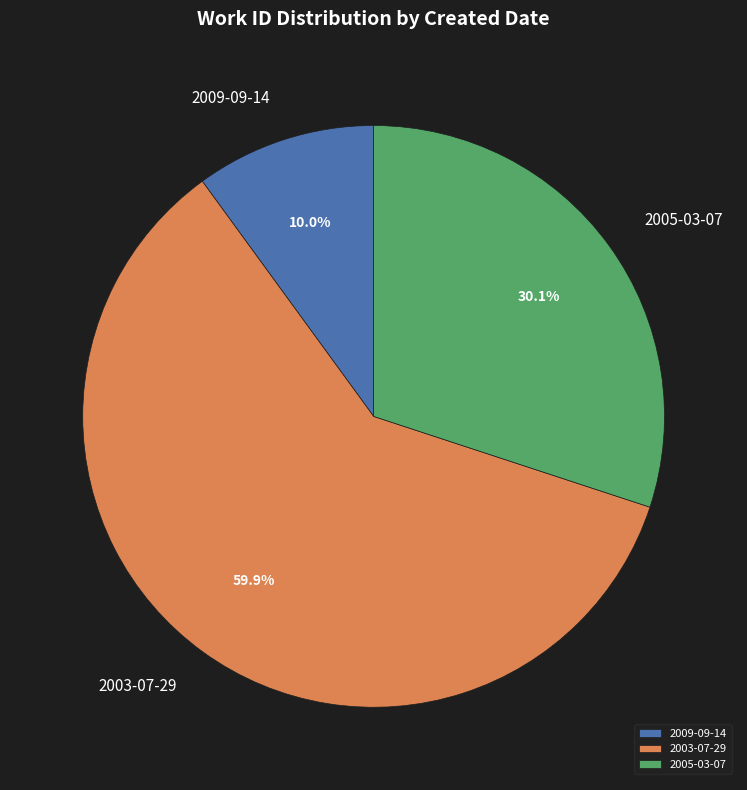

Is there a majority slice in this chart?

Yes